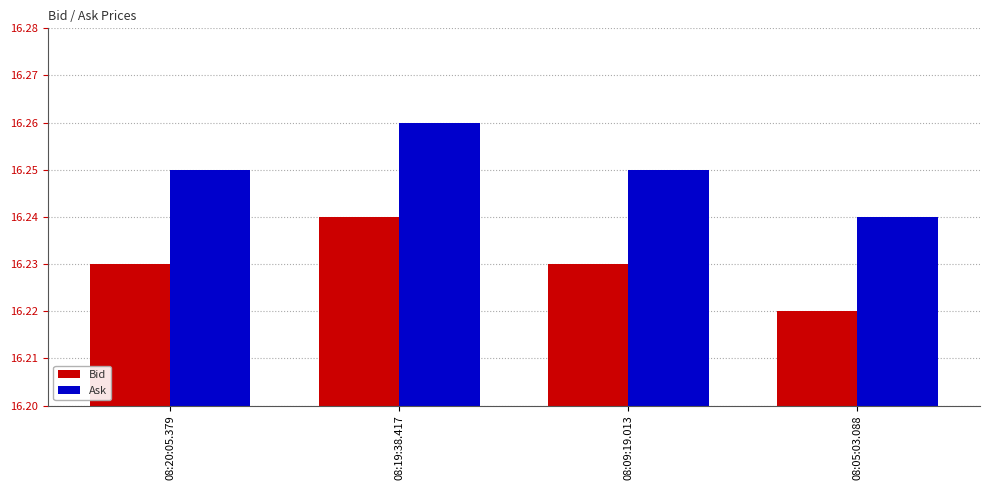

What is the label of the 2nd bar from the left?

08:19:38.417